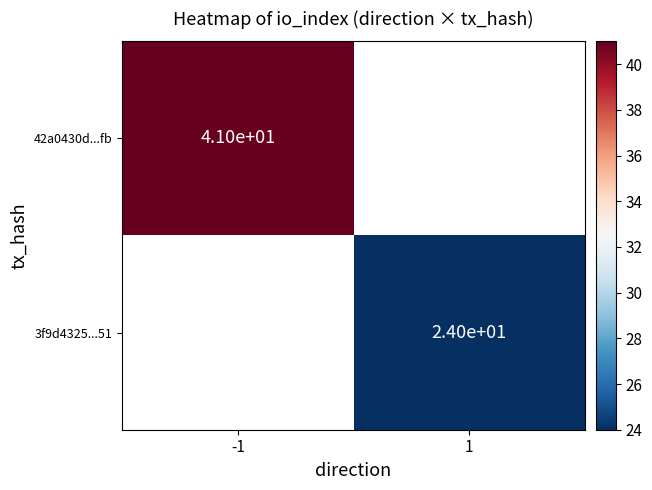

Is it true that 3f9d4325...51 equals 24 at 1?

True